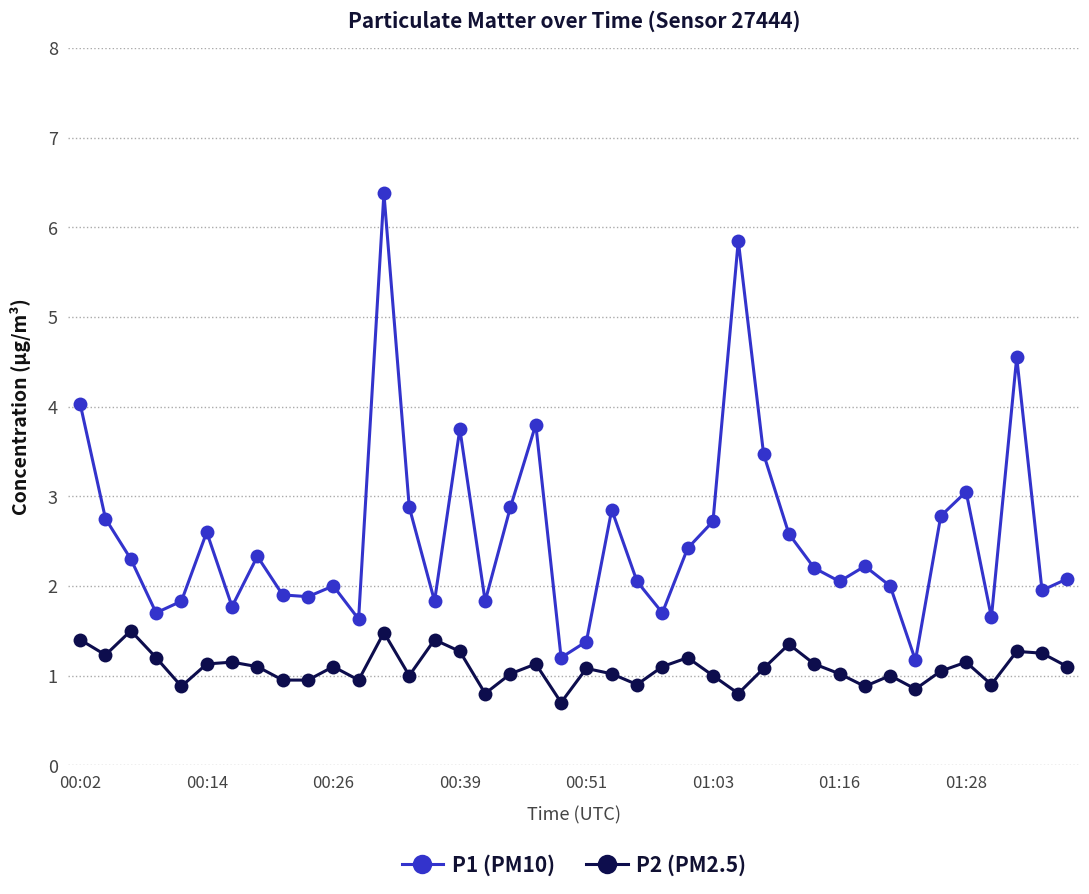

List the series in order of their peak value, highest first.

P1 (PM10), P2 (PM2.5)